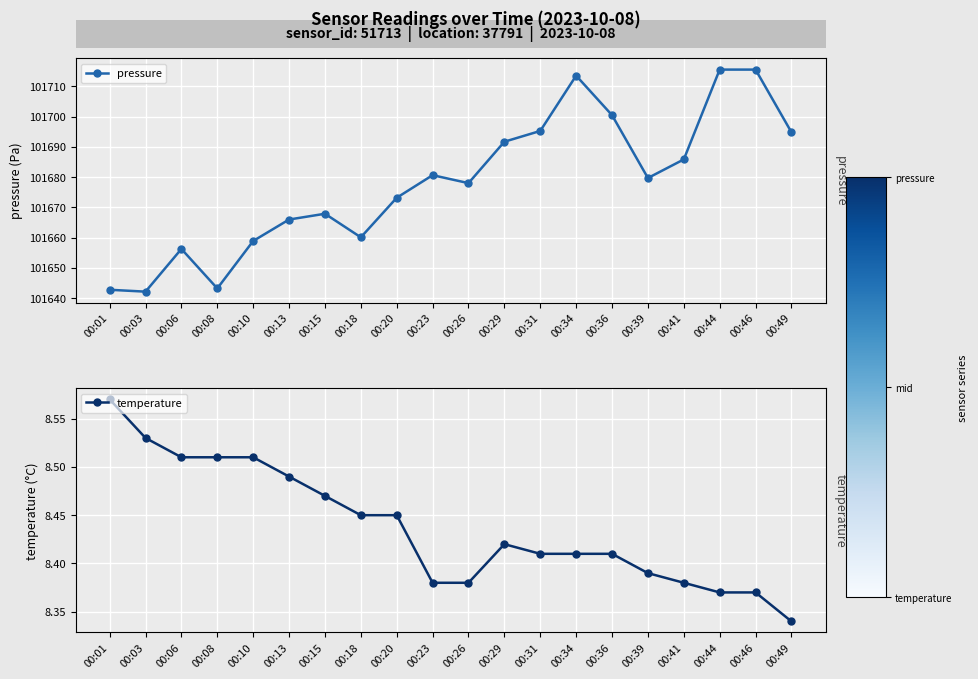

In pressure, how many points are lower than both neighbors (excluding endpoints)?

5